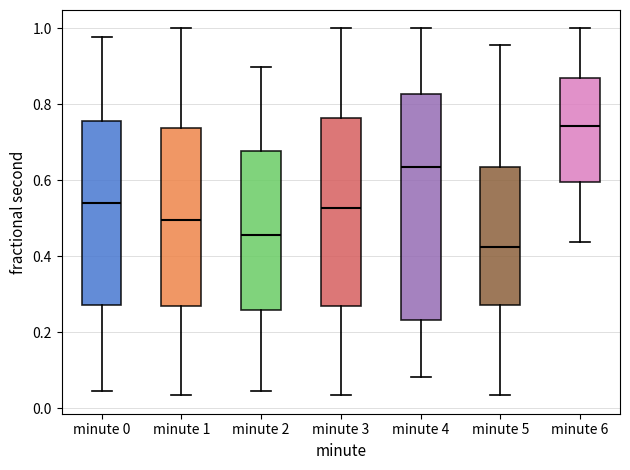

Comparing the boxes themselves (not the whiskers), which one is the tallest?

minute 4